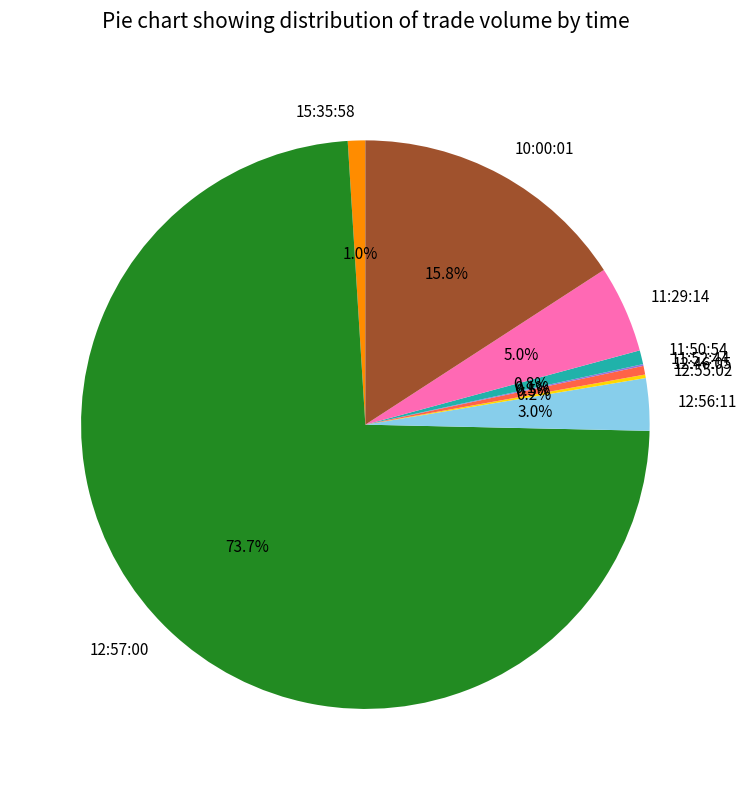

To the nearest percent, what is the difference between the 12:56:11 and 12:57:00 slice percentages?

71%